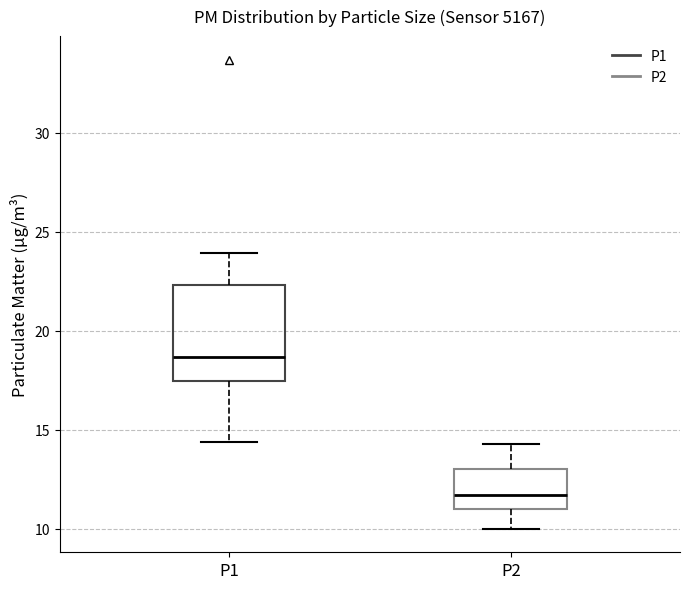

Where is the upper edge of the box for P1 on the y-axis? The values are not printed on the chart, so give them approximately, as read against the axis.

22.5